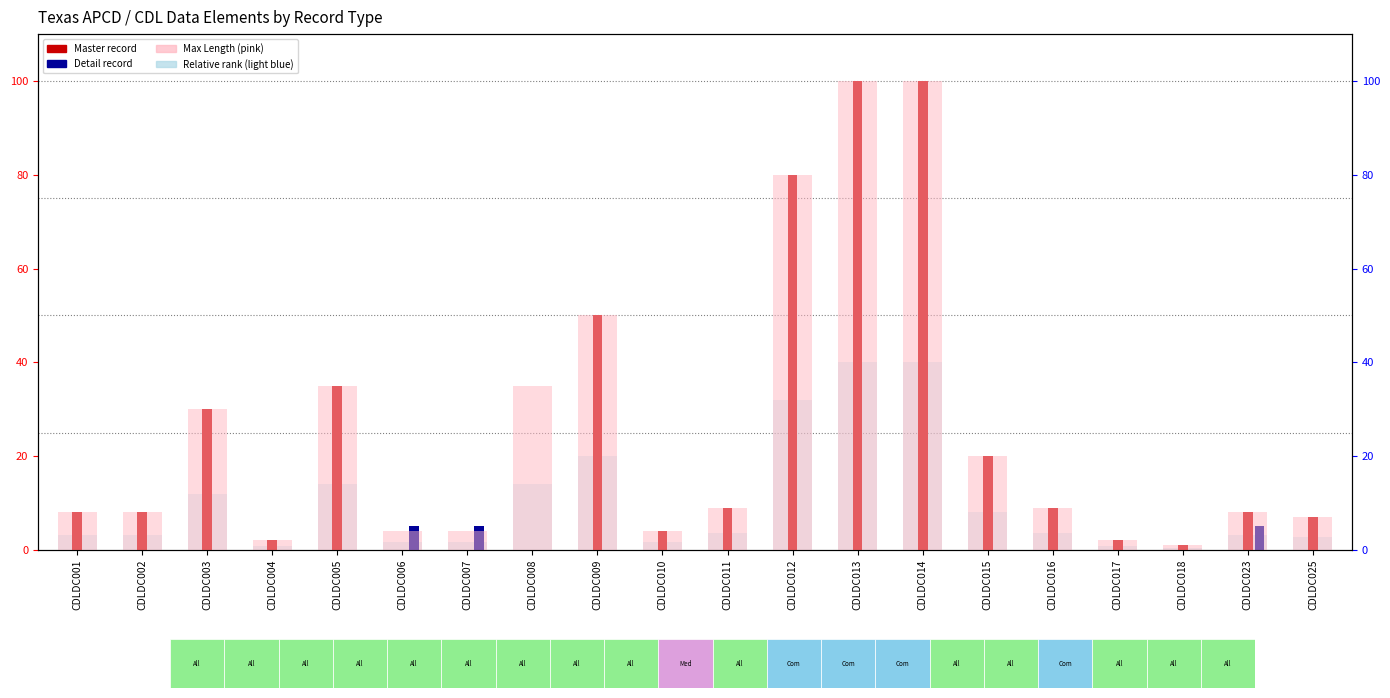

Between CDLDC002 and CDLDC015, which series saw the biggest shift?

Master record